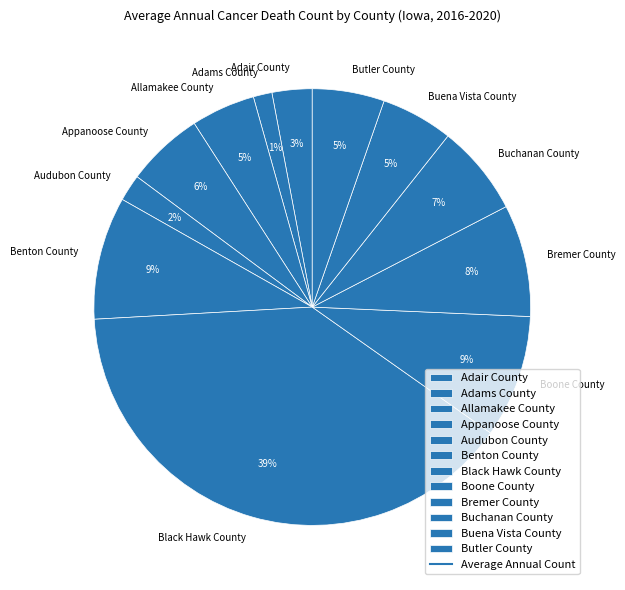

What percentage is the Boone County slice, to the nearest percent?

9%